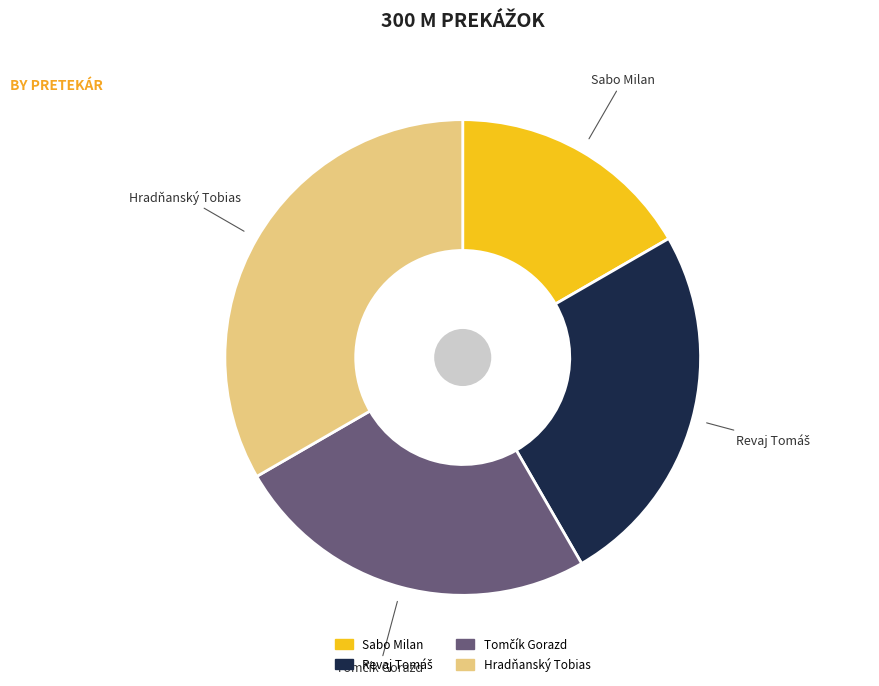

The Sabo Milan slice represents 17% of the pie. True or false?

True